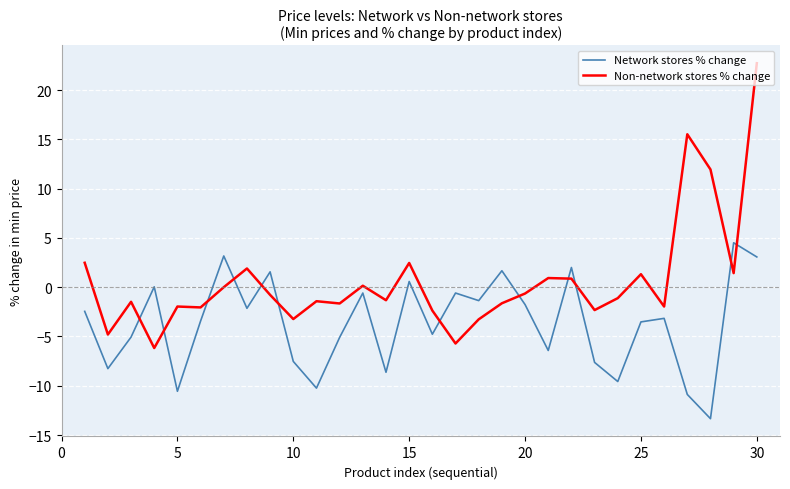

List the series in order of their overall mean, lowest first.

Network stores % change, Non-network stores % change